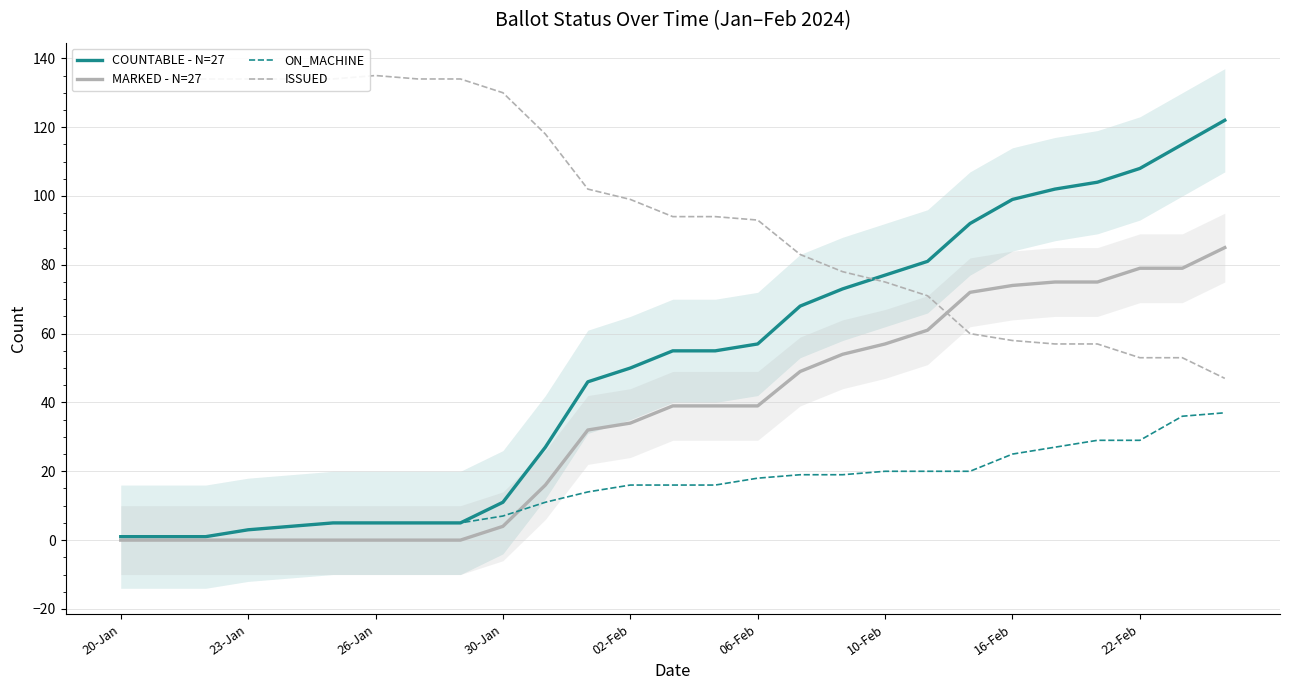

What is the highest value of the ISSUED series?

135